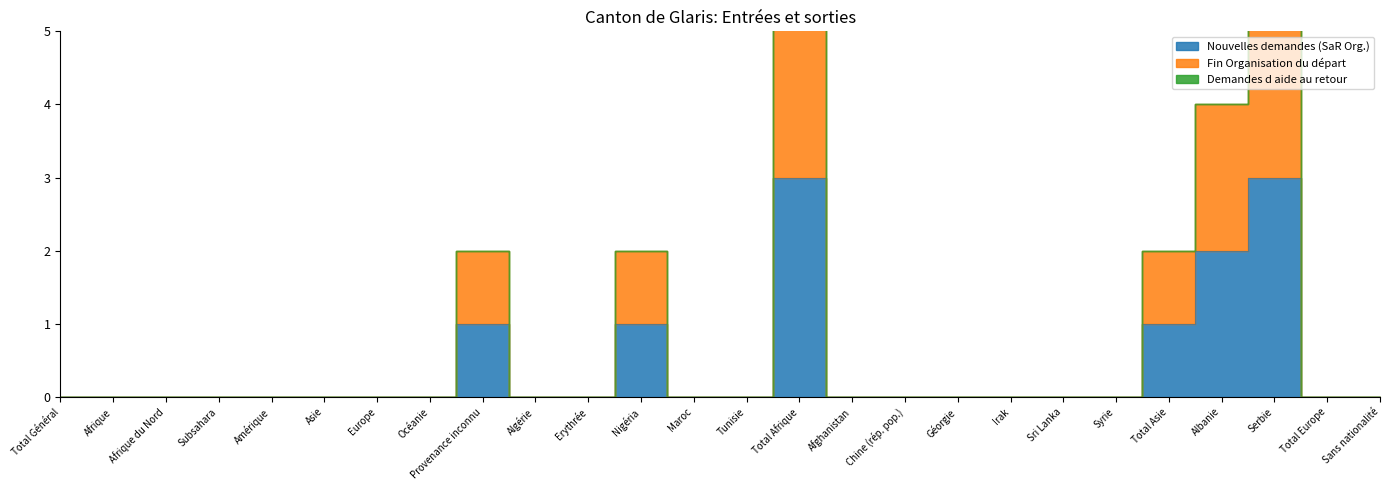

Does the chart have visible grid lines?

No